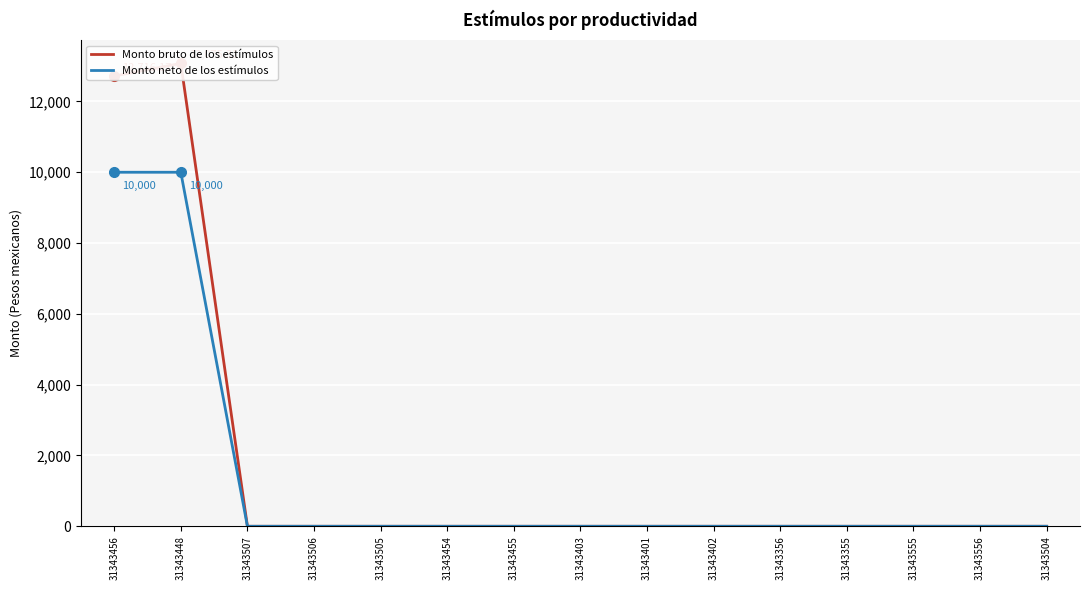

Is it true that Monto bruto de los estímulos equals -8770.9 at 31343506?

False